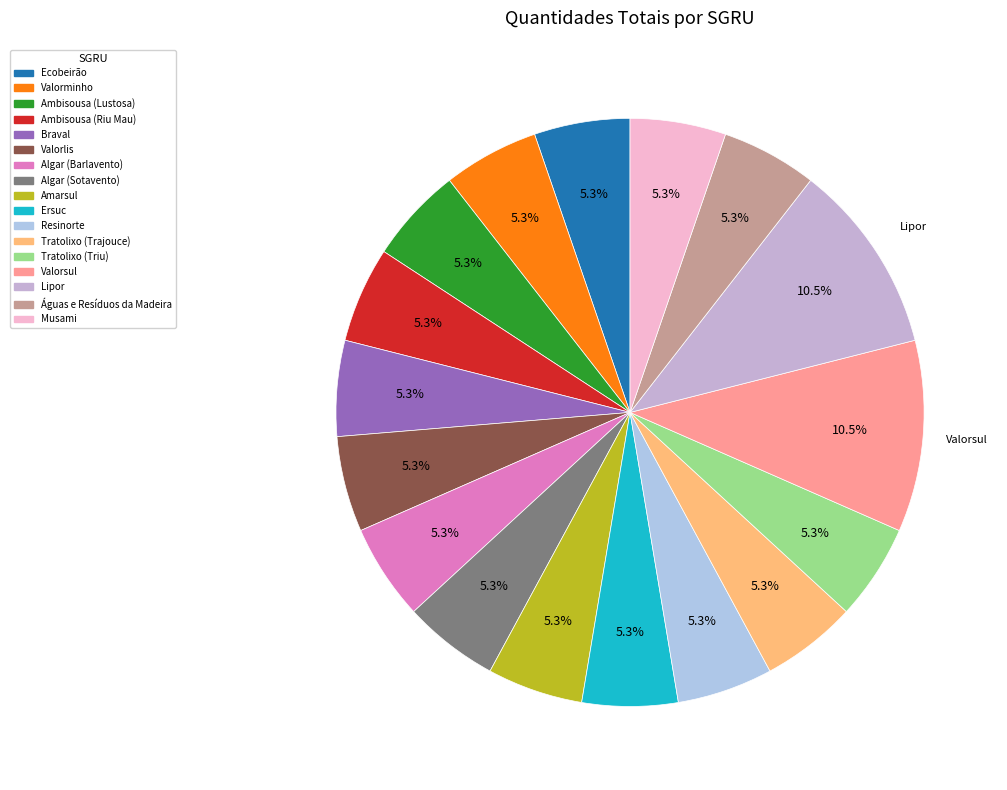

How many slices are in this pie chart?

17